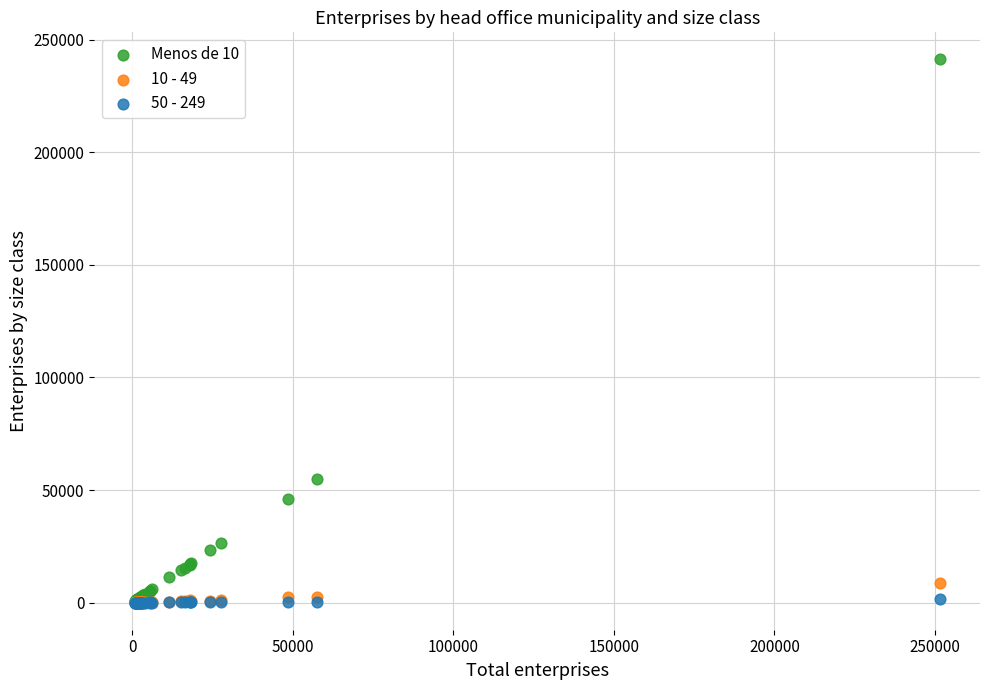

Across all series, what Y value is closest to 120619?

54802